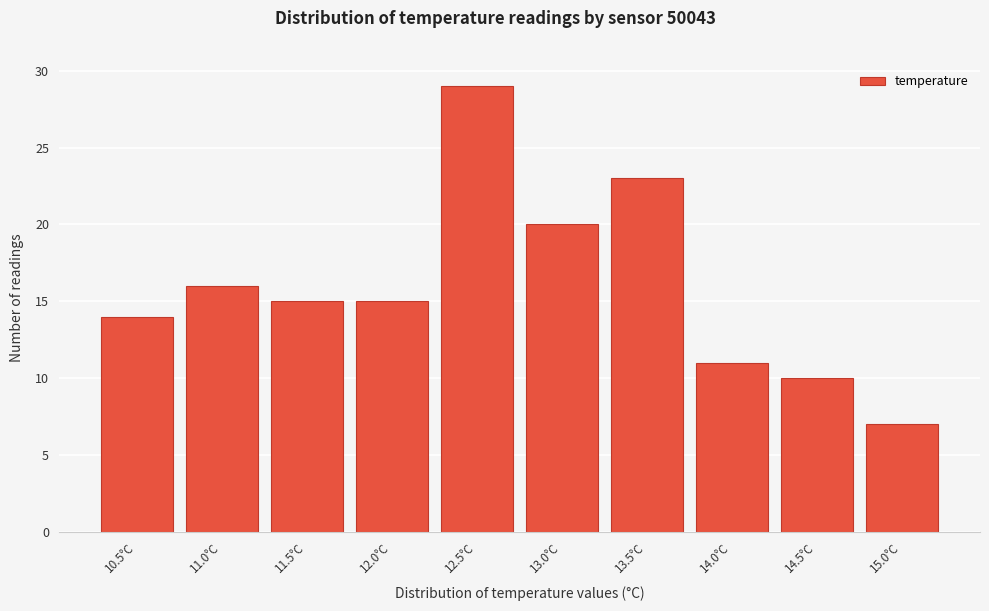

Reading right to left, extract all data points from this chart.

7	10	11	23	20	29	15	15	16	14